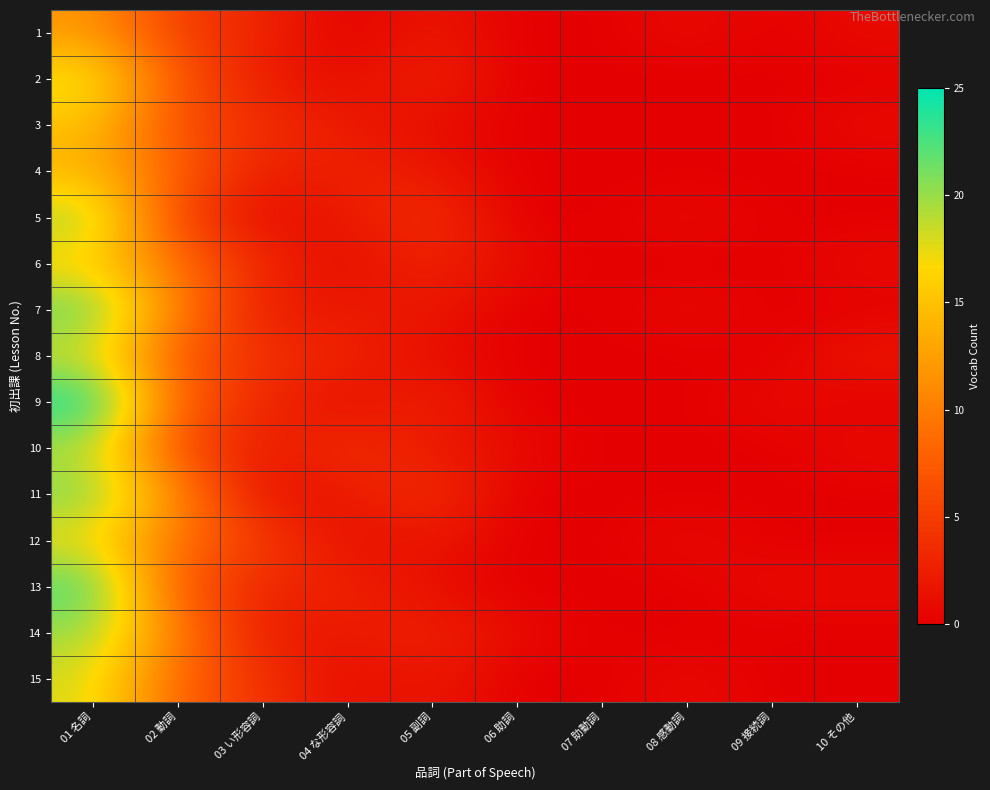

At how many categories does at least one series exceed 16?

1